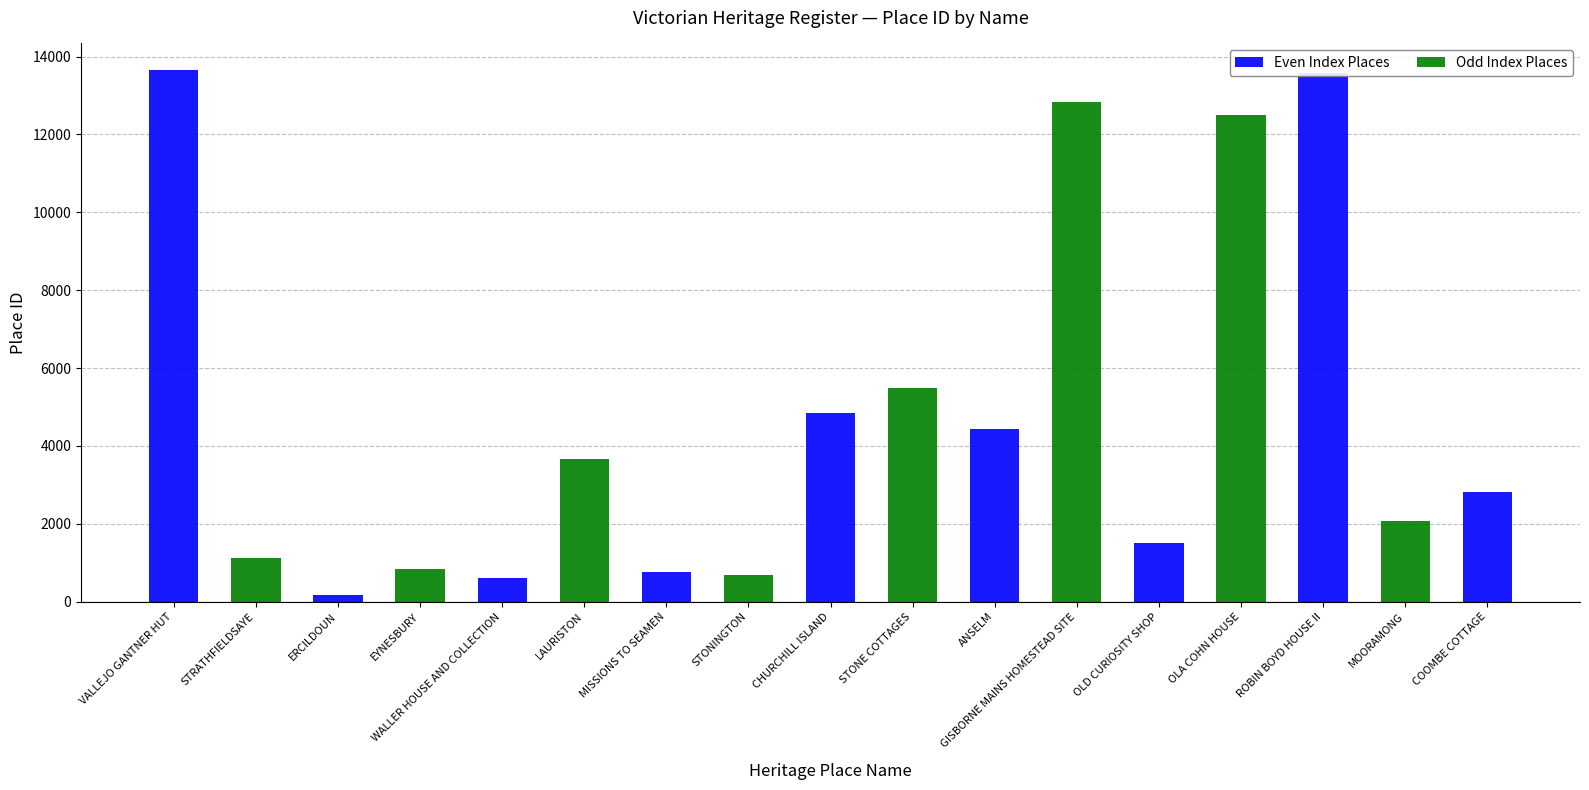

What is the difference between the Even Index Places values at EYNESBURY and ERCILDOUN?

184